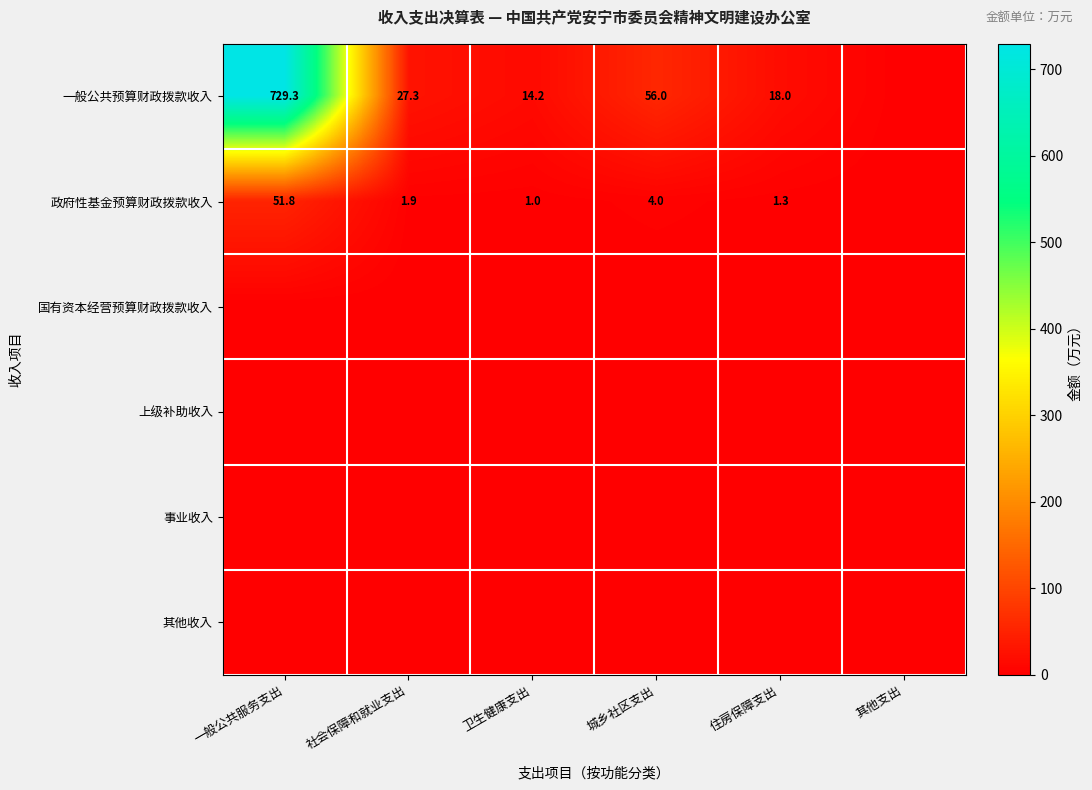

True or false: 一般公共预算财政拨款收入 has a value of 1091.7 at 一般公共服务支出.

False